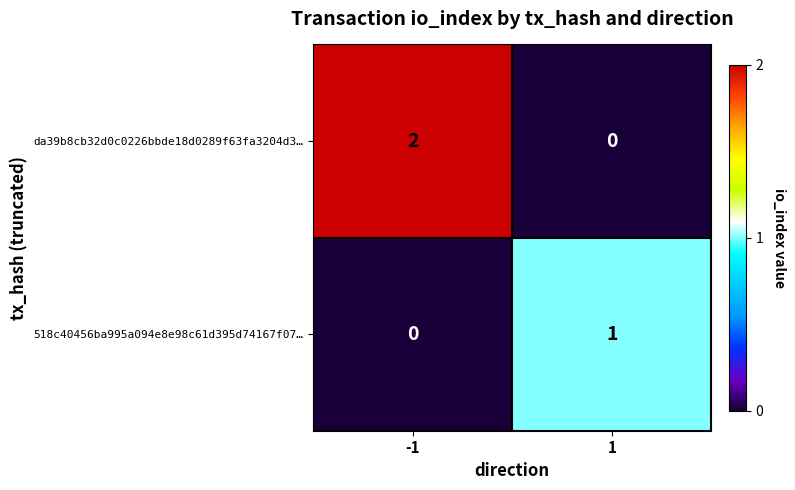

The value of da39b8cb32d0c0226bbde18d0289f63fa3204d3… at 1 is 0. True or false?

True